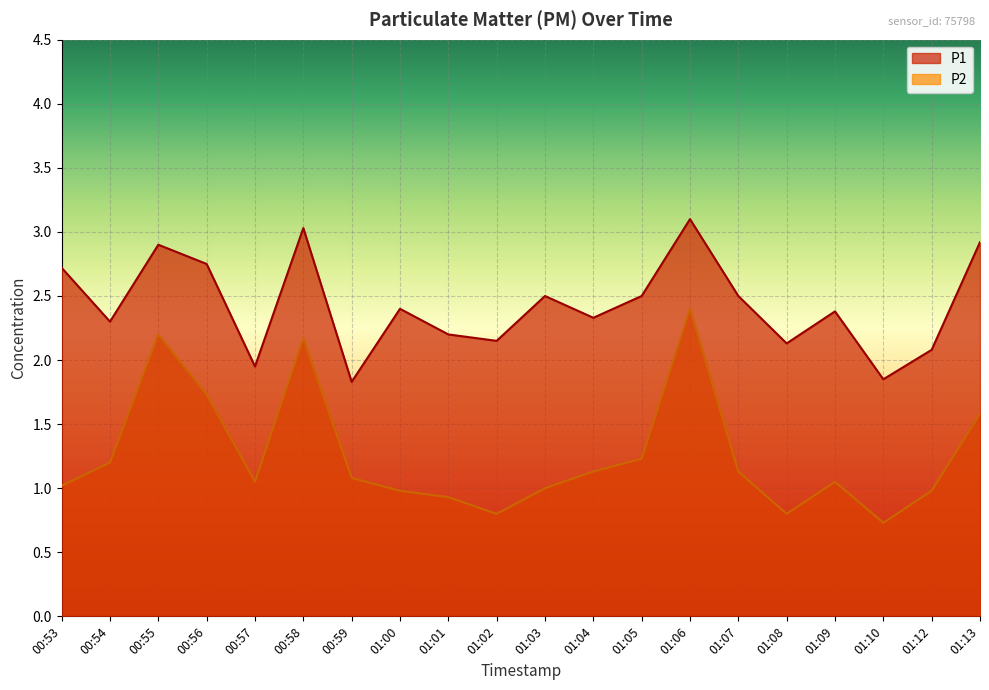

What is the label of the 5th point from the right?

01:08